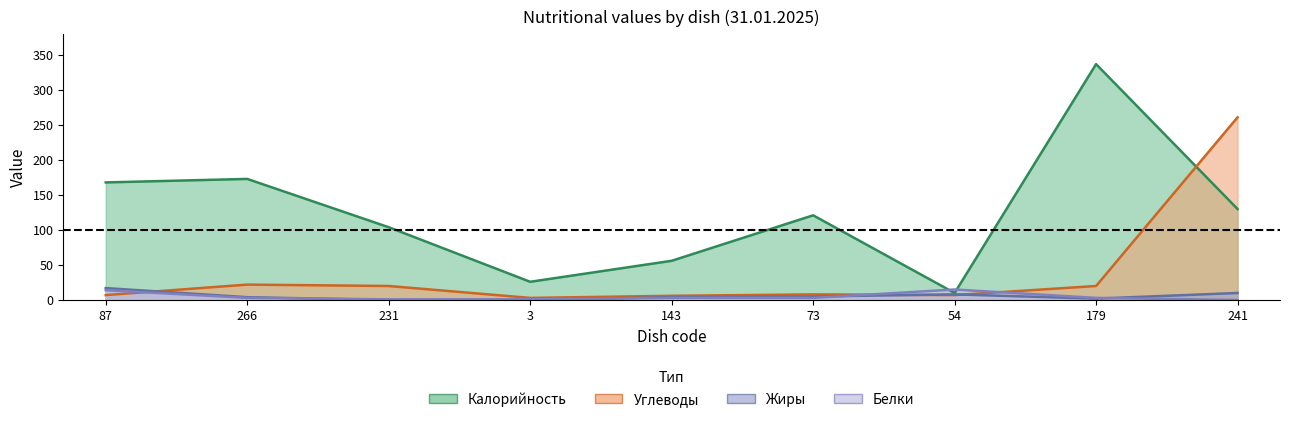

At which category is the sum across all series the highest?

241